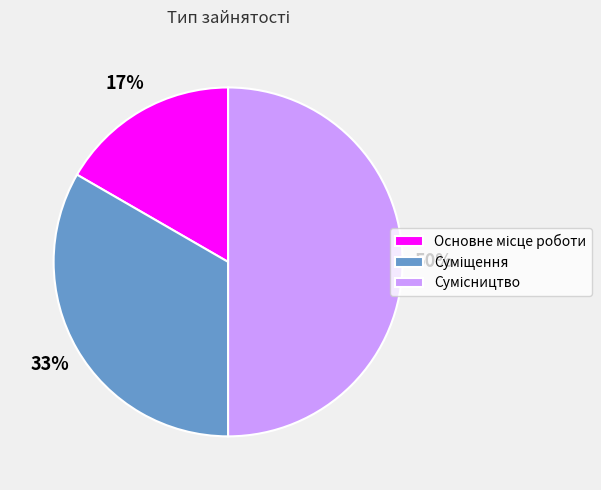

To the nearest percent, what is the average slice percentage?

33%